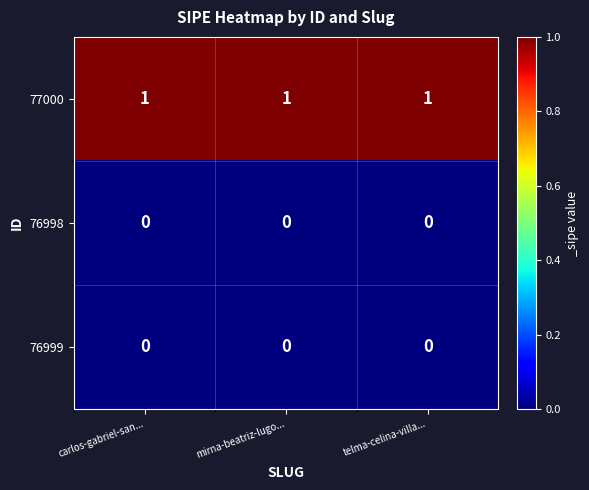

Is it true that 76999 equals 0 at mirna-beatriz-lugo...?

True